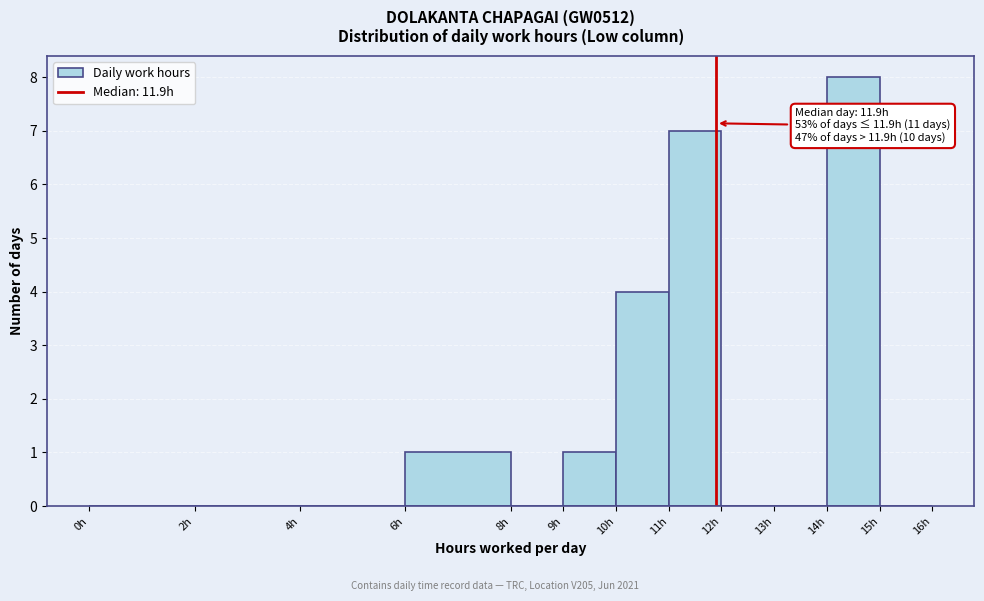

Over which range of the x-axis is the bar tallest?

14 to 15